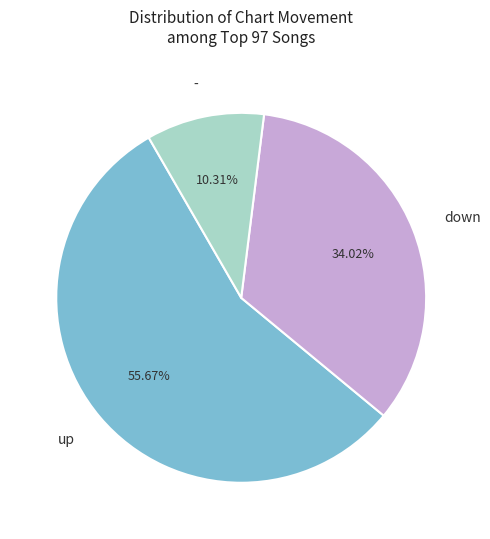

To the nearest percent, what is the combined percentage of - and up?

66%